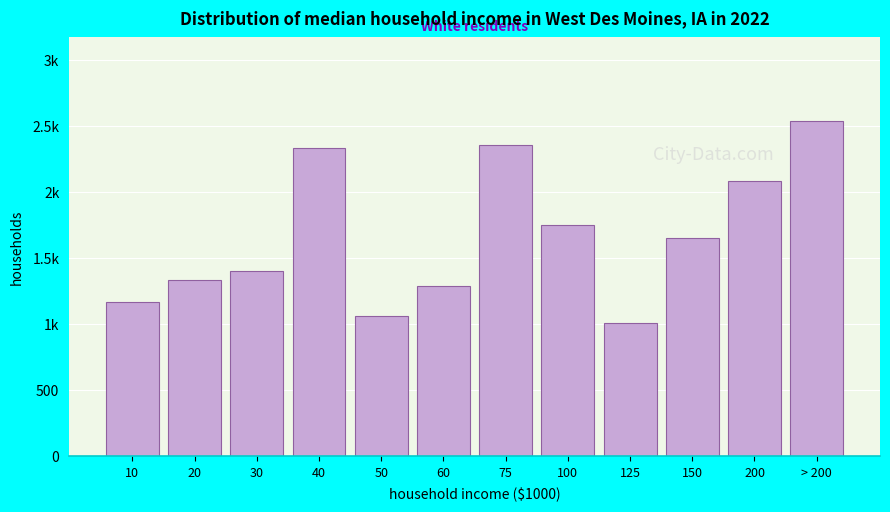

Does the chart contain any negative values?

No